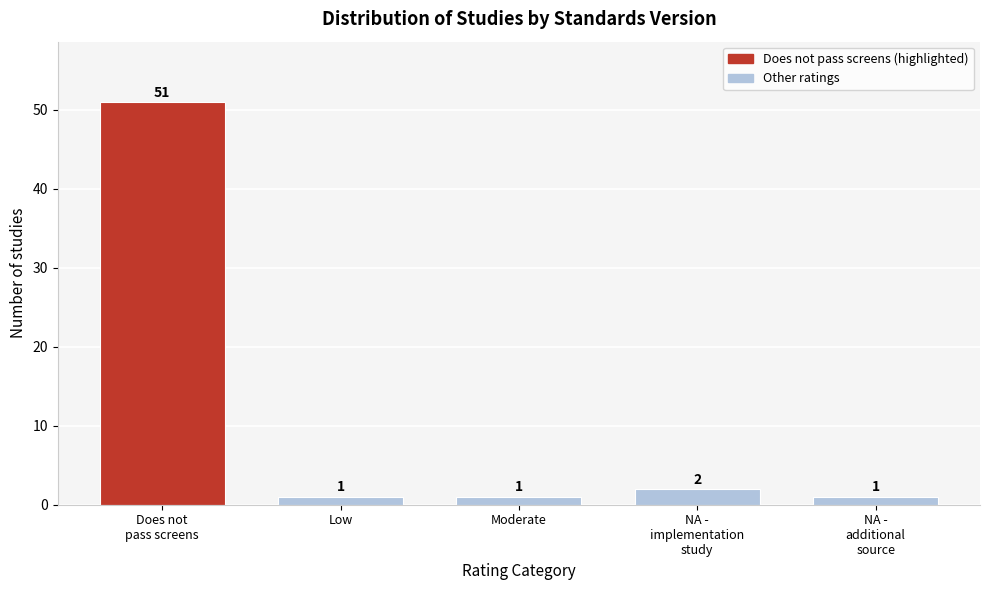

Reading left to right, list all the values displayed in this chart.

51	1	1	2	1